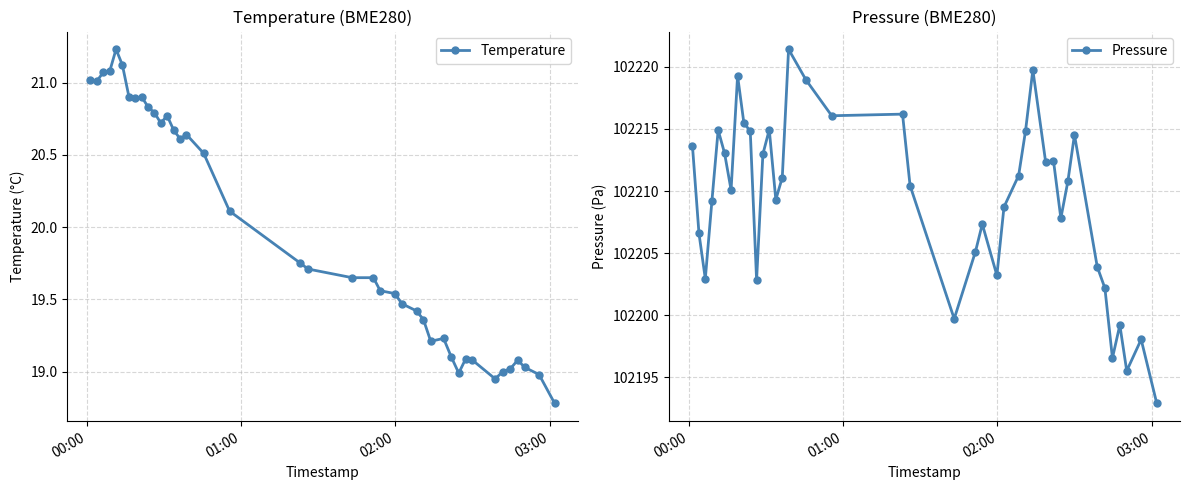

What is the lowest value of the Temperature series?

18.8